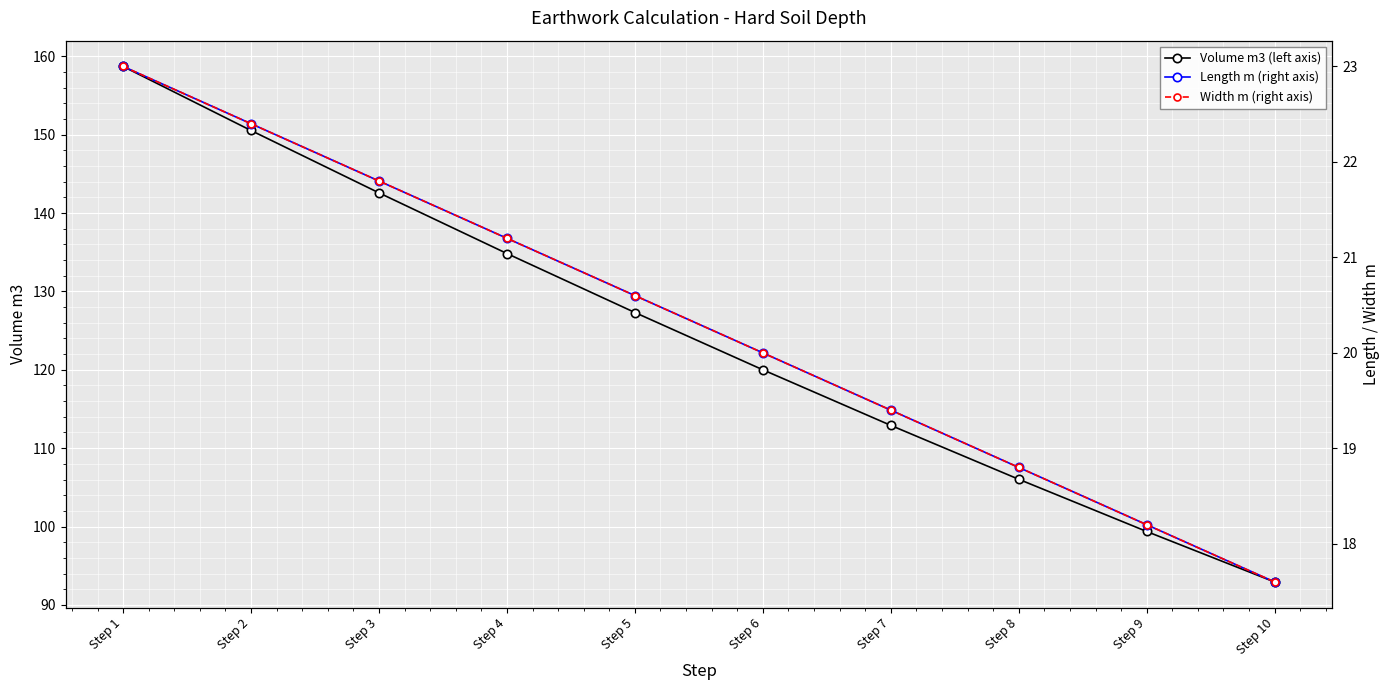

How many values in the Length m (right axis) series are below 20?

5